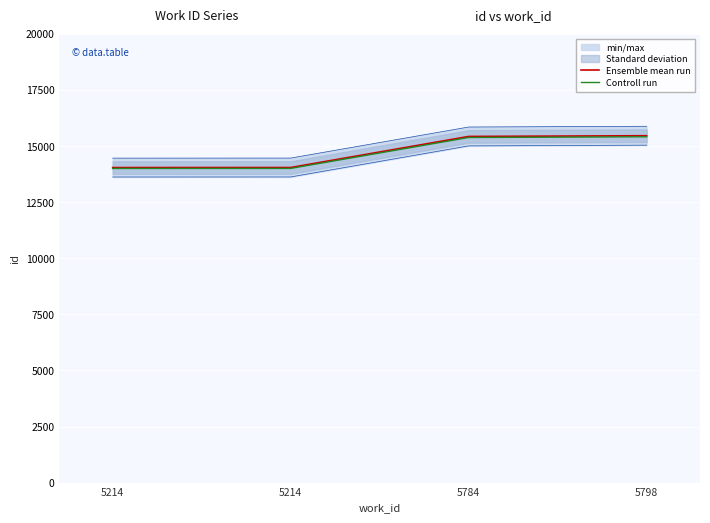

True or false: Controll run and Ensemble mean run cross at least once.

False